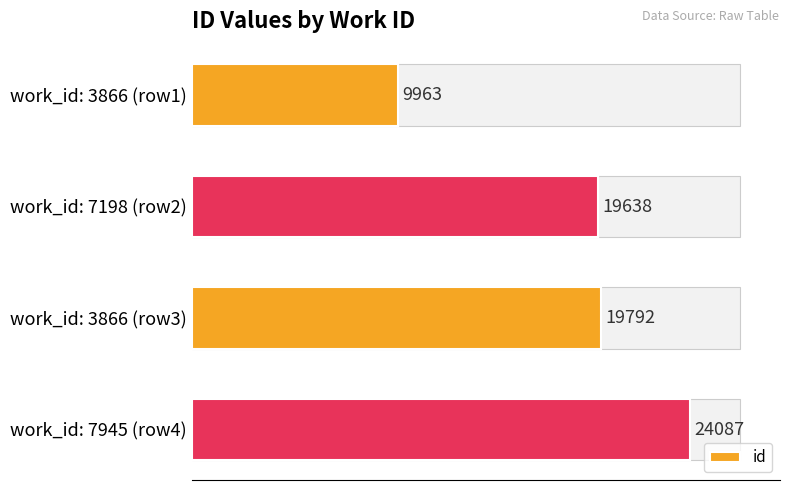

How many values in the id series are below 19792?

2